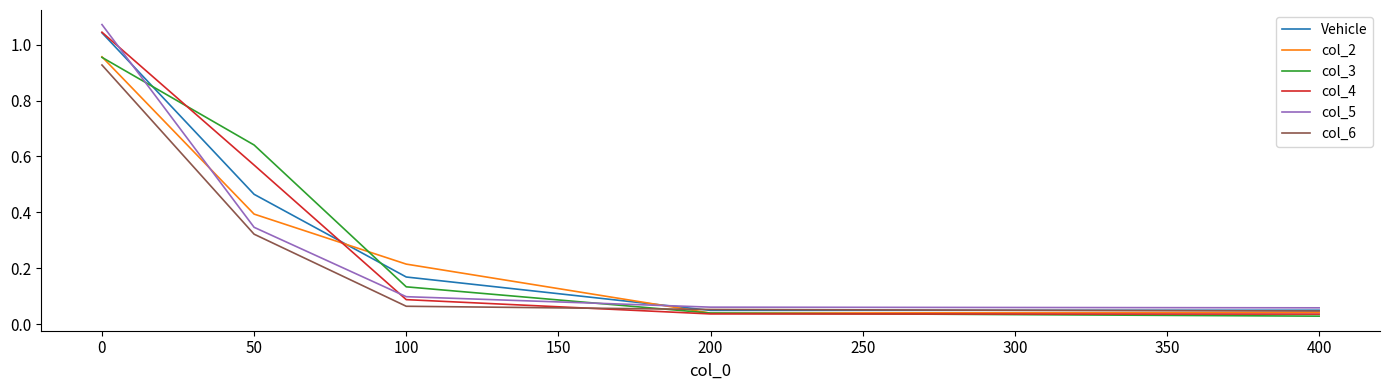

Is the value of col_5 at 50 greater than the value of col_2 at 400?

Yes